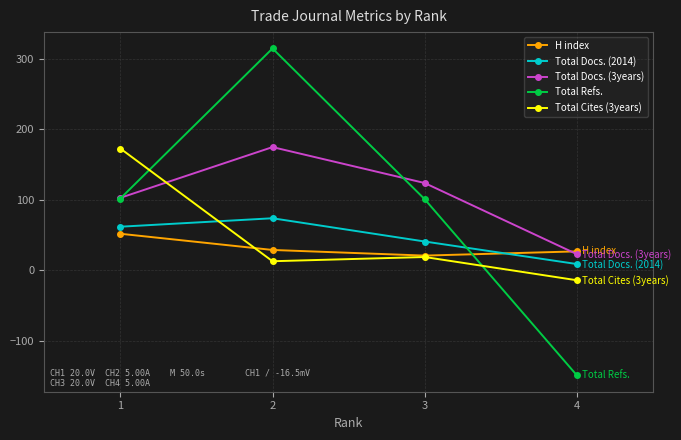

Does the chart display data point markers on the line(s)?

Yes